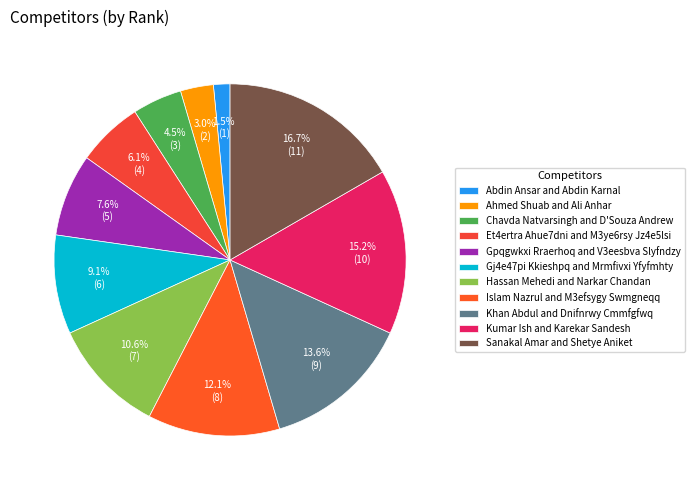

What percentage is NOT represented by Sanakal Amar and Shetye Aniket?

83.3%